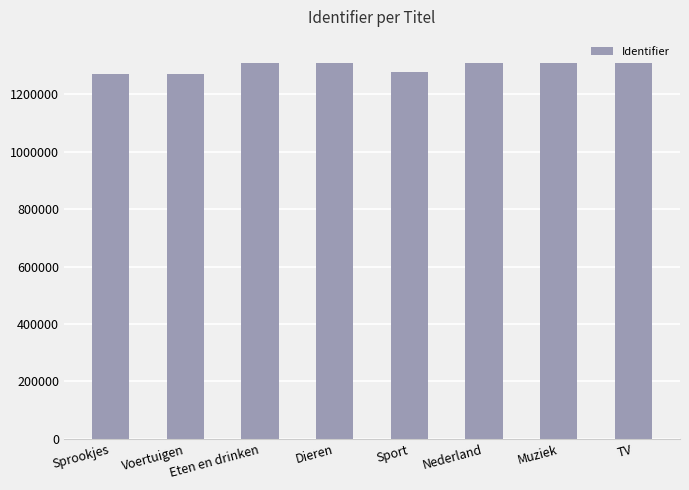

What is the value of the 5th bar from the left?

1277799